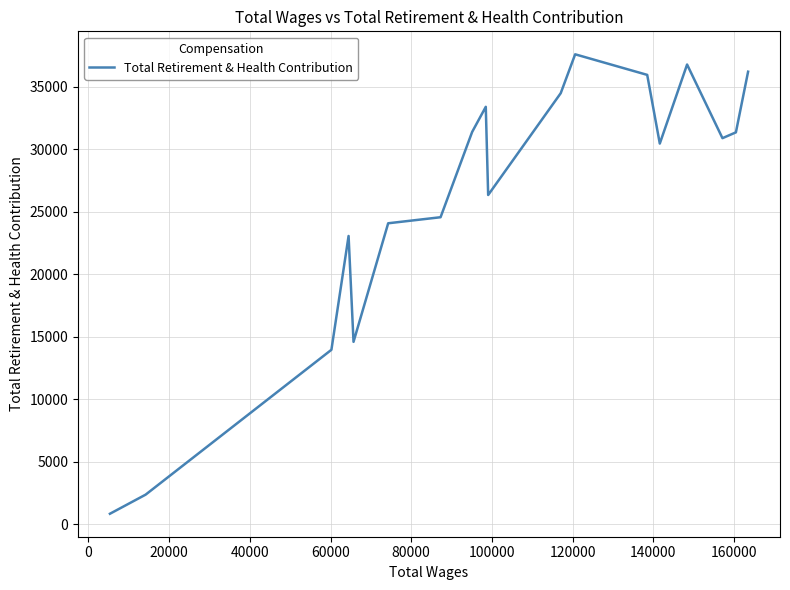

True or false: there are more than 2 points higher than both neighbors.

True